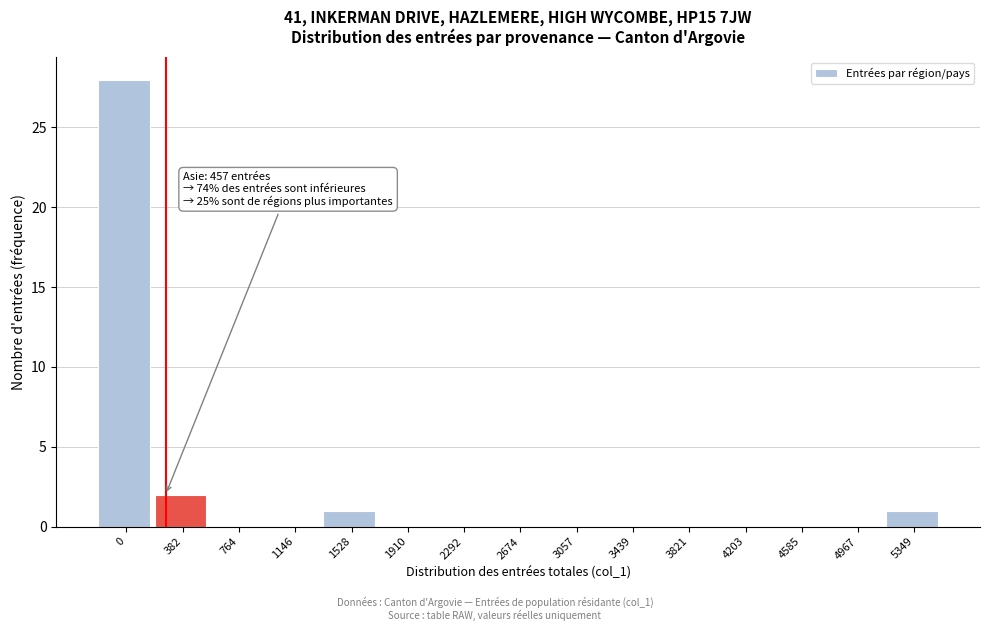

Reading left to right, list all the values displayed in this chart.

0=28	382=2	764=0	1146=0	1528=1	1910=0	2292=0	2674=0	3057=0	3439=0	3821=0	4203=0	4585=0	4967=0	5349=1